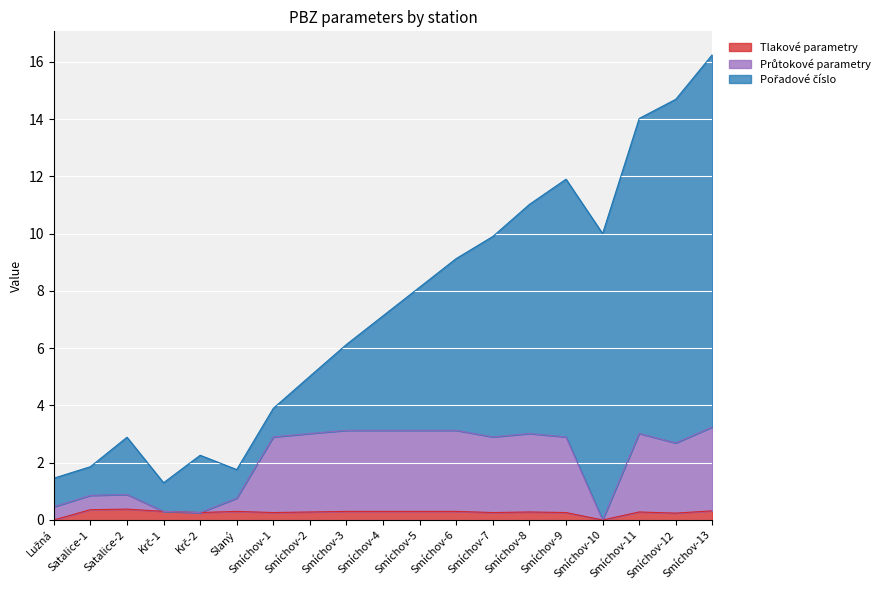

Count the Tlakové parametry values in the range 0 to 1.

19